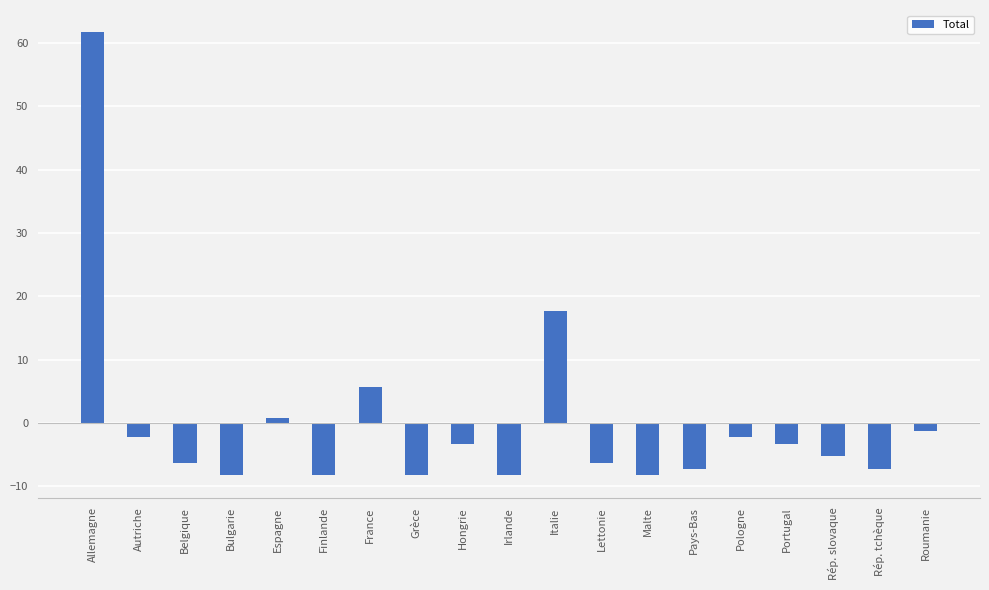

What is the minimum value shown in the chart?

-8.3